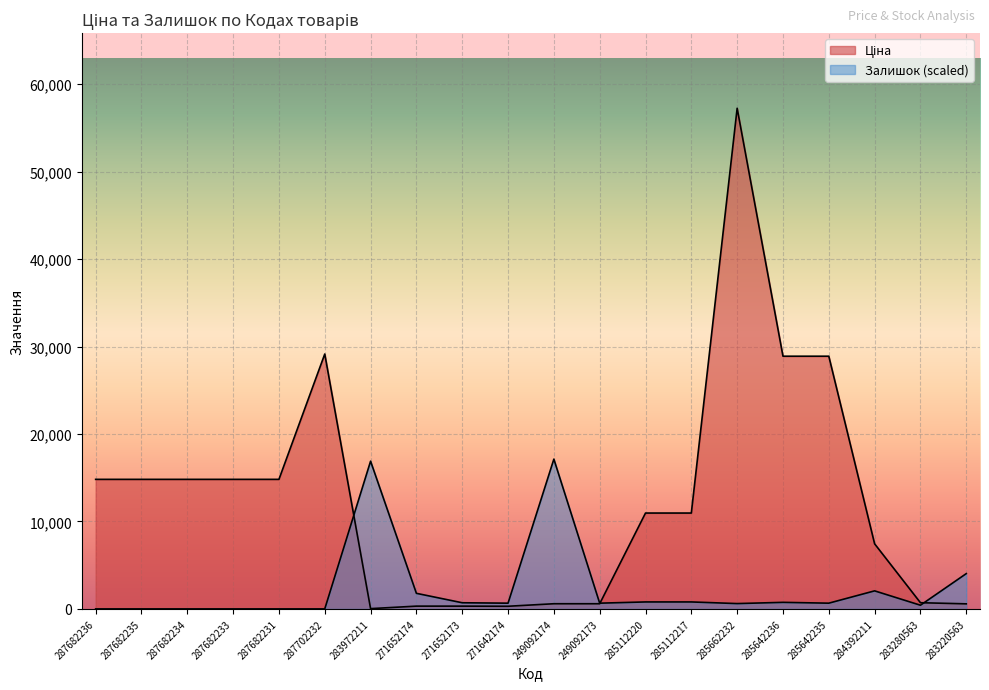

At which category does the chart reach its minimum across all series?

287682236